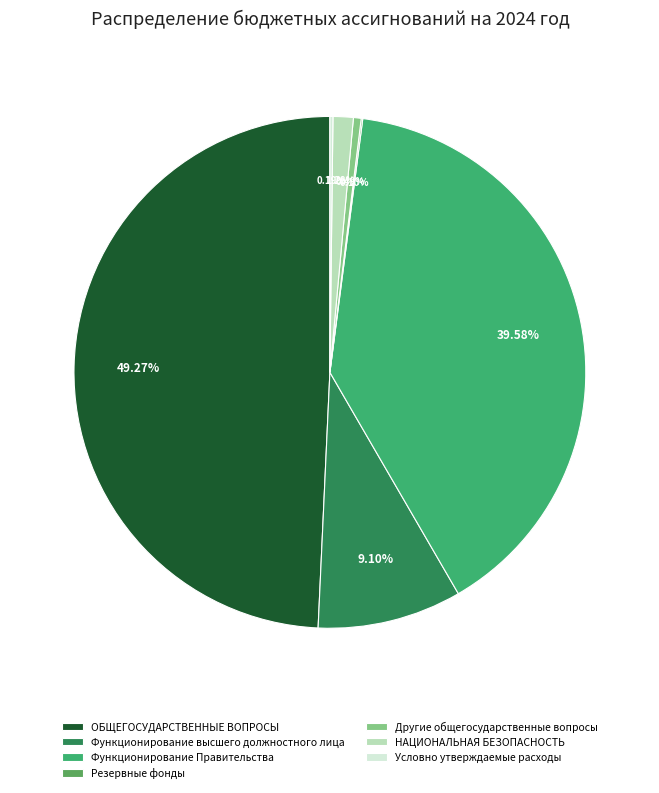

Is there a majority slice in this chart?

No